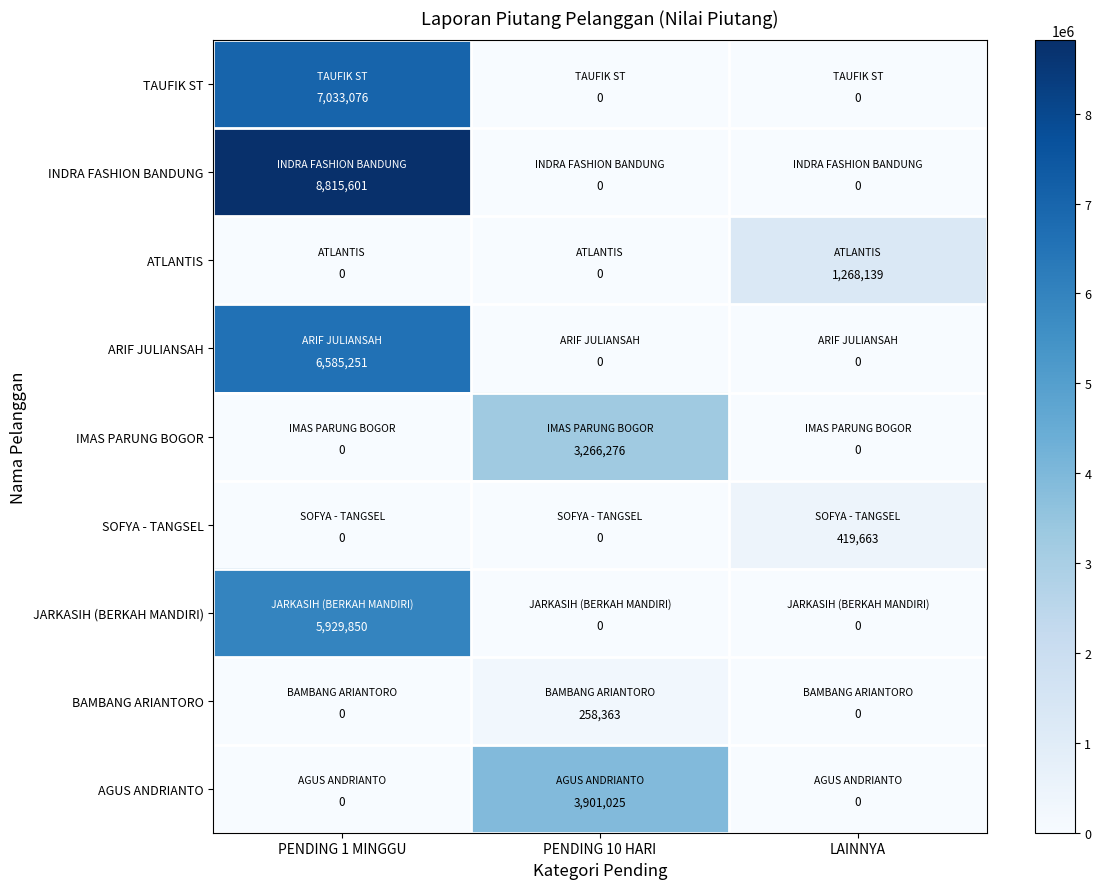

What is the total value across all series at LAINNYA?

1687802